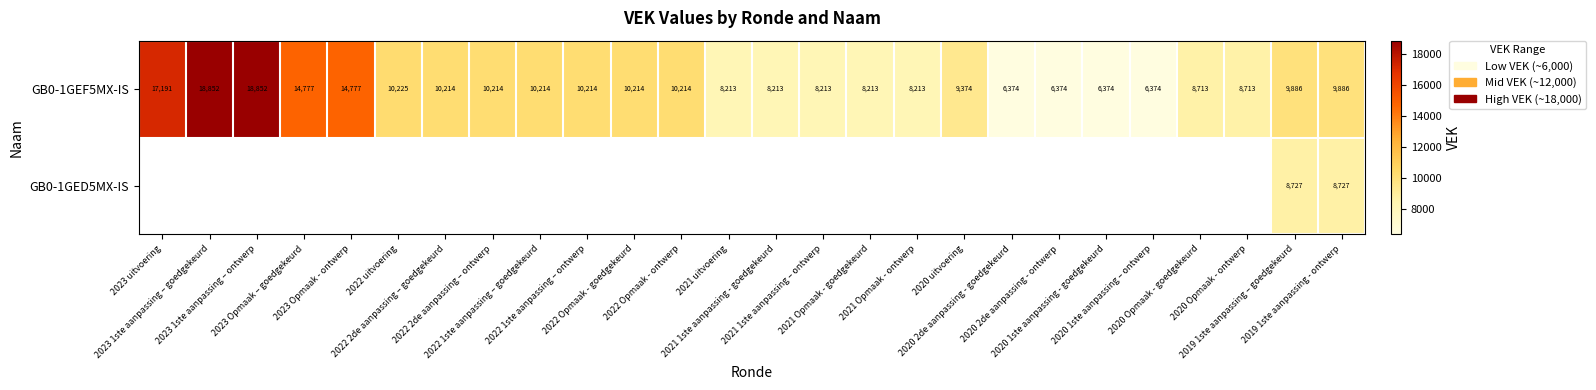

How many distinct data groups are displayed?

2